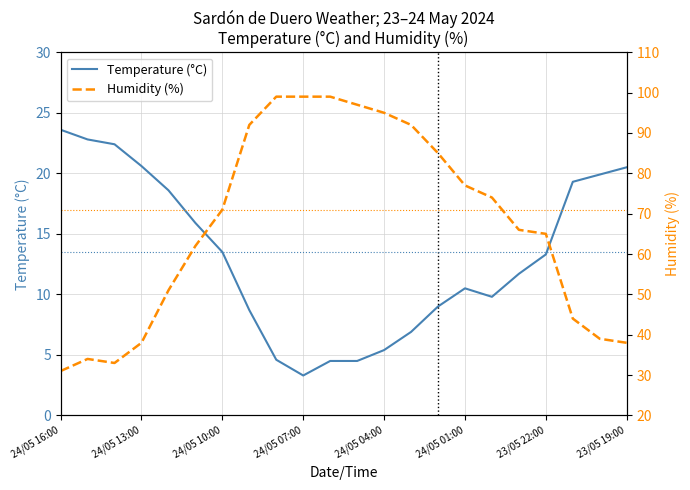

What is the difference between the second highest and minimum values in the Humidity (%) series?

68.0